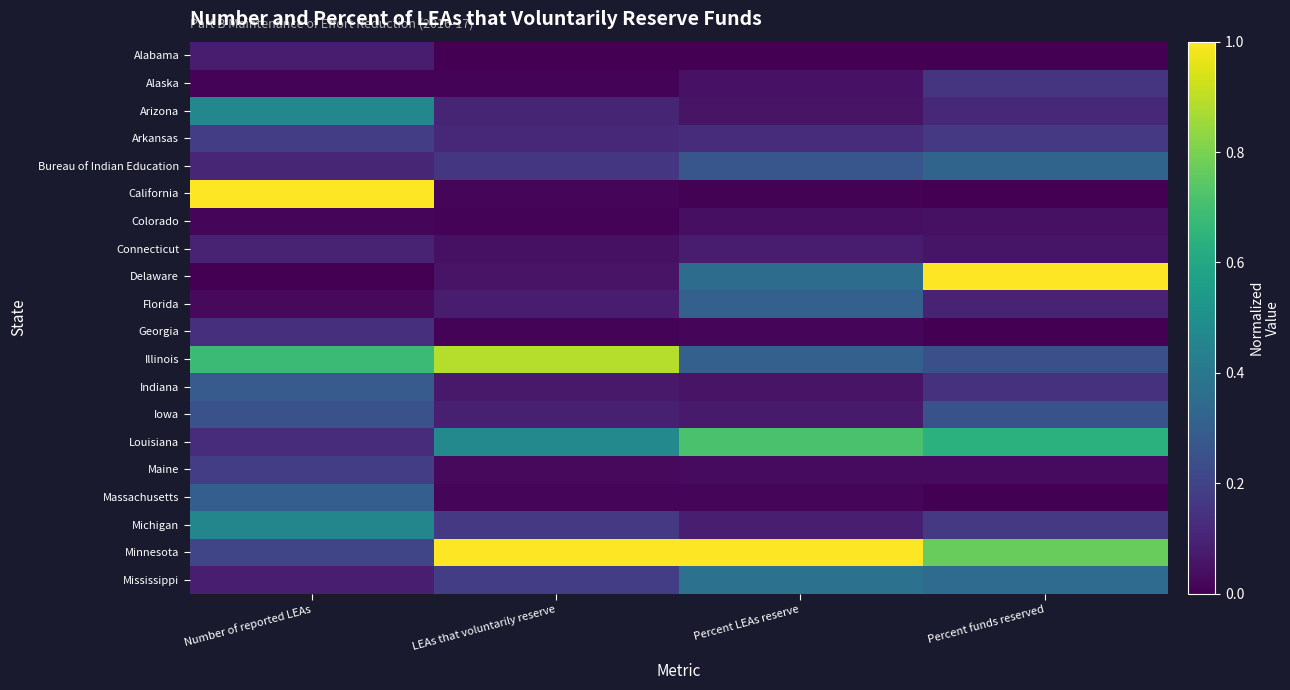

At how many categories does at least one series exceed 0?

4